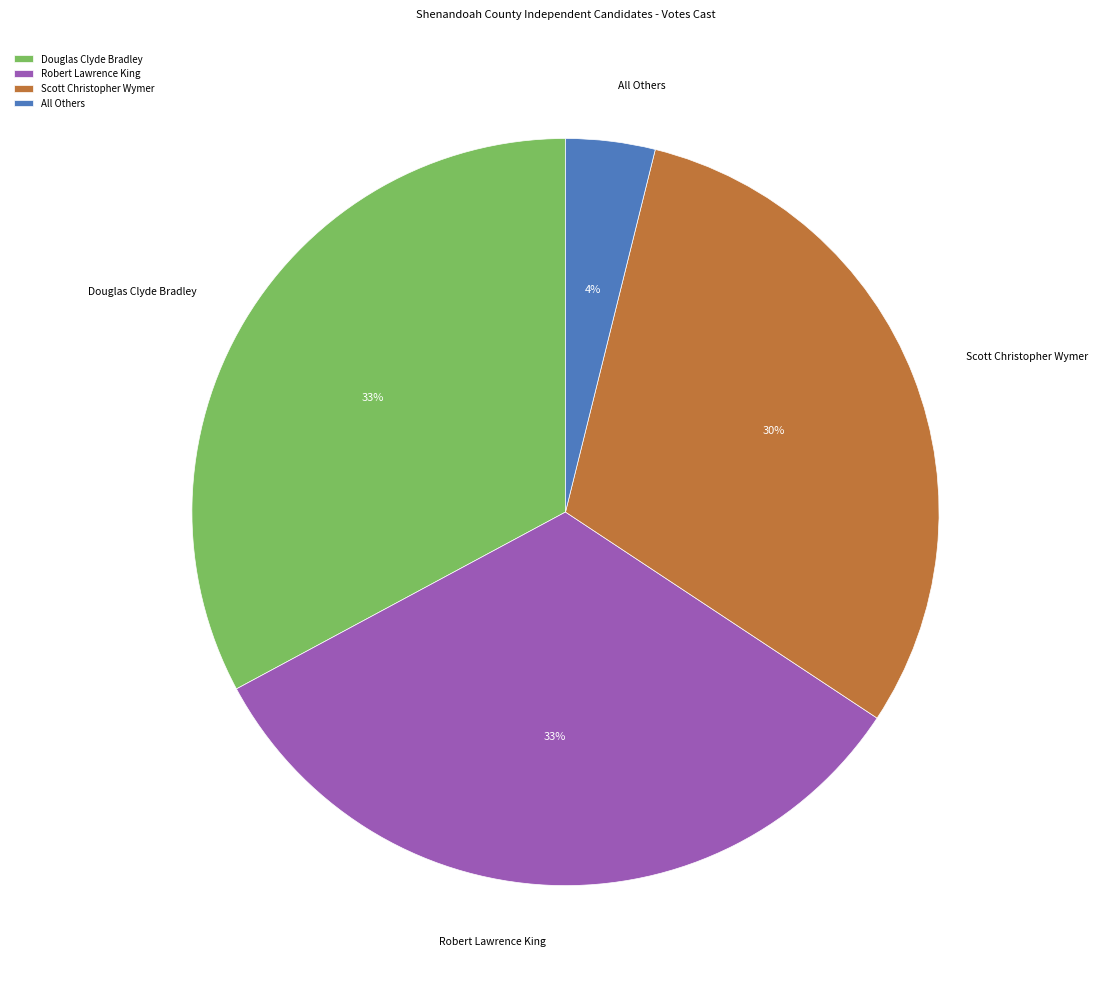

The Robert Lawrence King slice represents 24% of the pie. True or false?

False